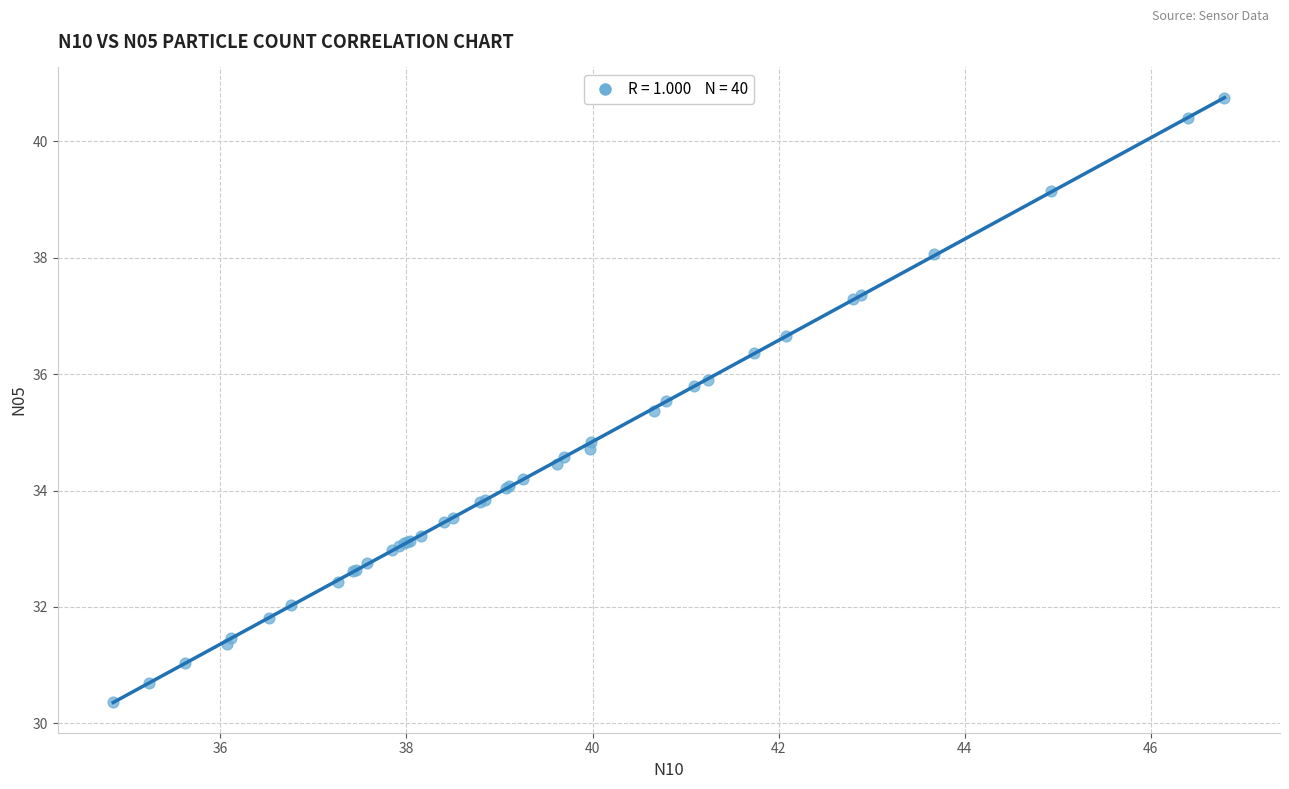

What Y value in the scatter plot is closest to 35?

34.8